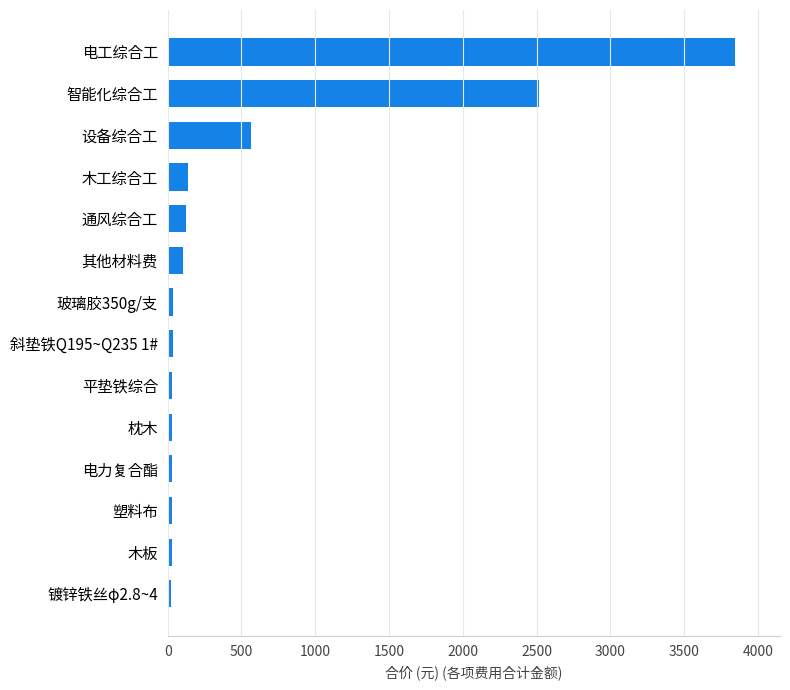

Which has a higher value, 镀锌铁丝φ2.8~4 or 智能化综合工?

智能化综合工